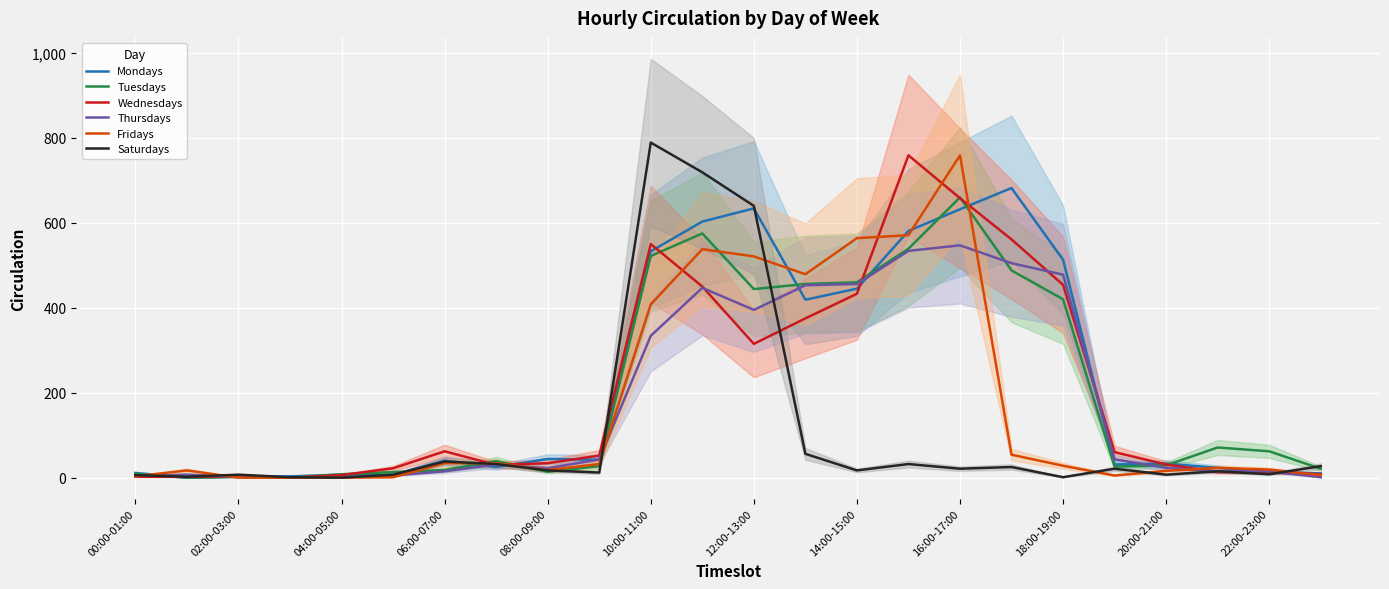

What is the highest value of the Wednesdays series?

759